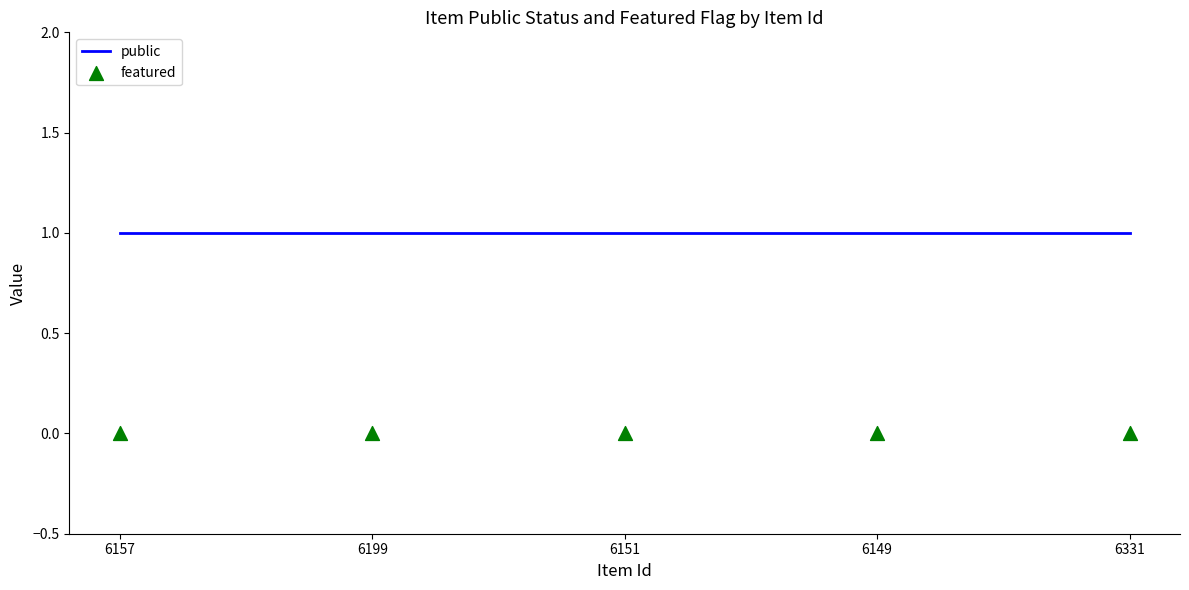

What are all the series names shown in the legend?

public, featured